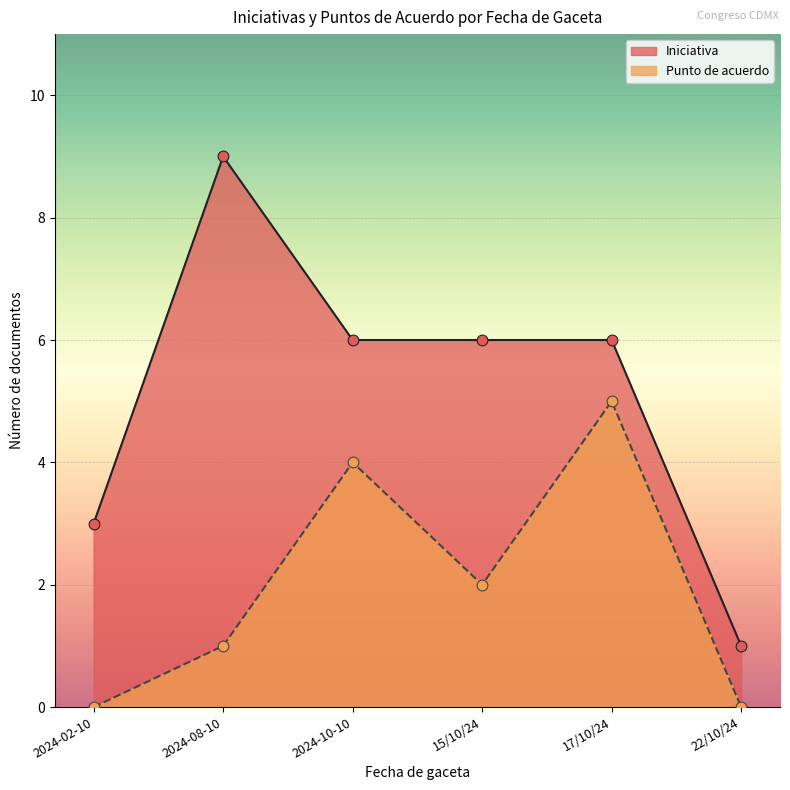

What are all the series names shown in the legend?

Iniciativa, Punto de acuerdo